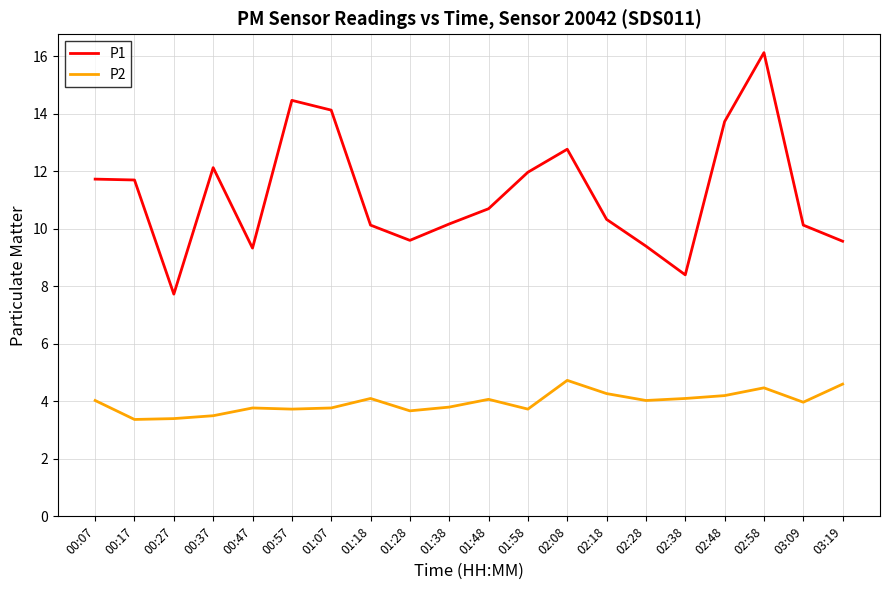

What is the average value of the P2 series?

4.0